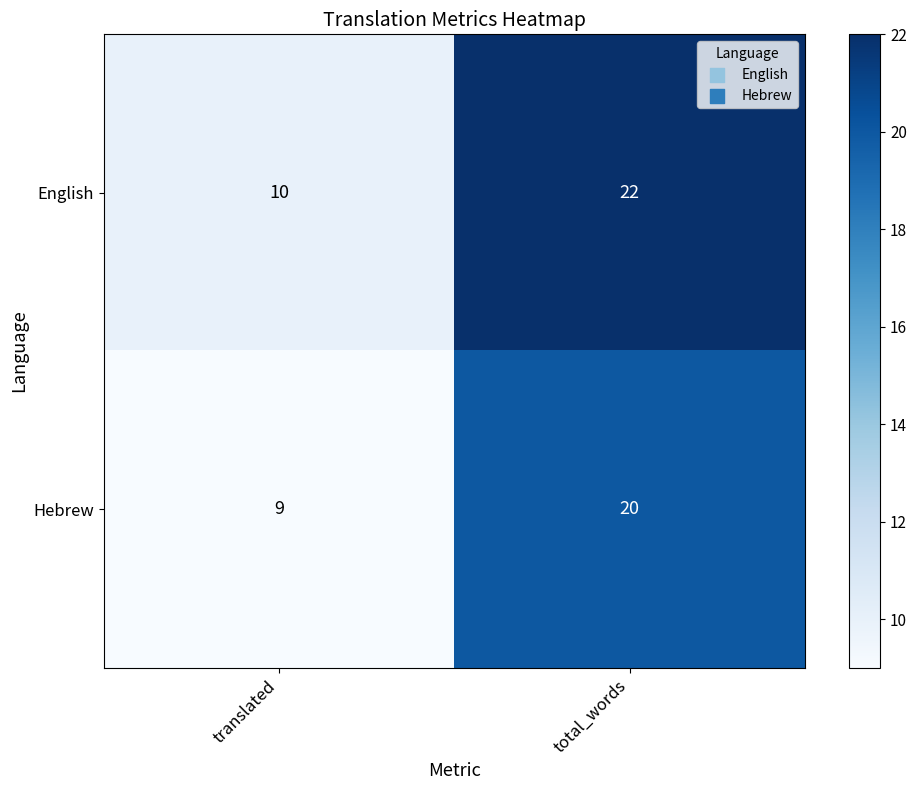

At which label is English closest to 16?

translated